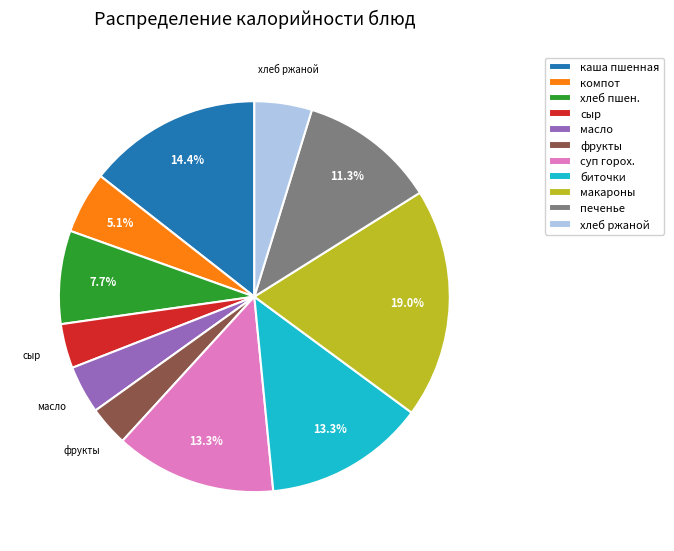

To the nearest percent, what is the difference between the largest and smallest slice percentages?

16%